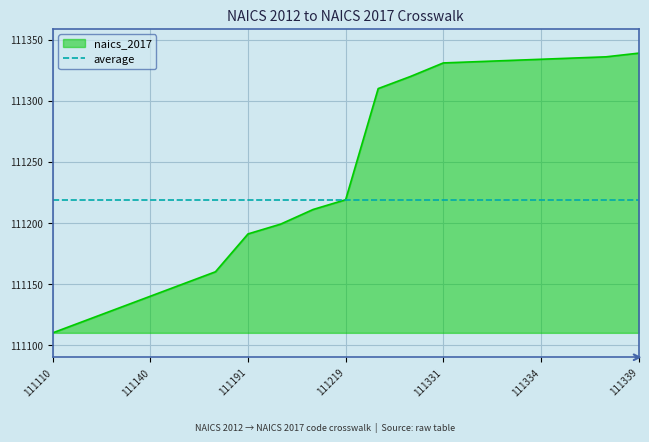

Reading left to right, list all the values displayed in this chart.

111110=111110	111120=111120	111130=111130	111140=111140	111150=111150	111160=111160	111191=111191	111199=111199	111211=111211	111219=111219	111310=111310	111320=111320	111331=111331	111332=111332	111333=111333	111334=111334	111335=111335	111336=111336	111339=111339